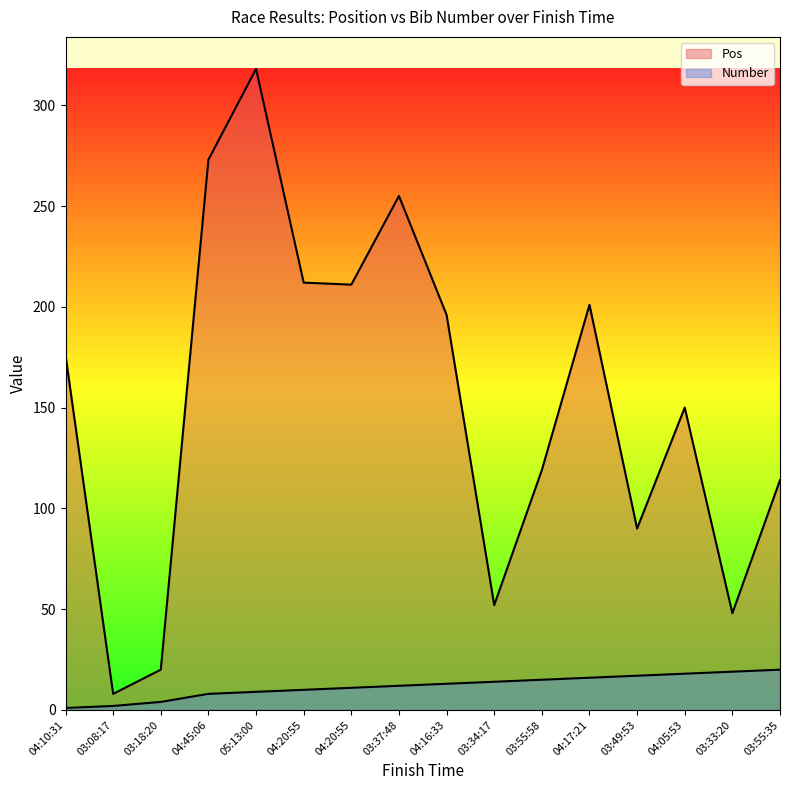

What is the value of the Pos point at the 6th from the left?

212